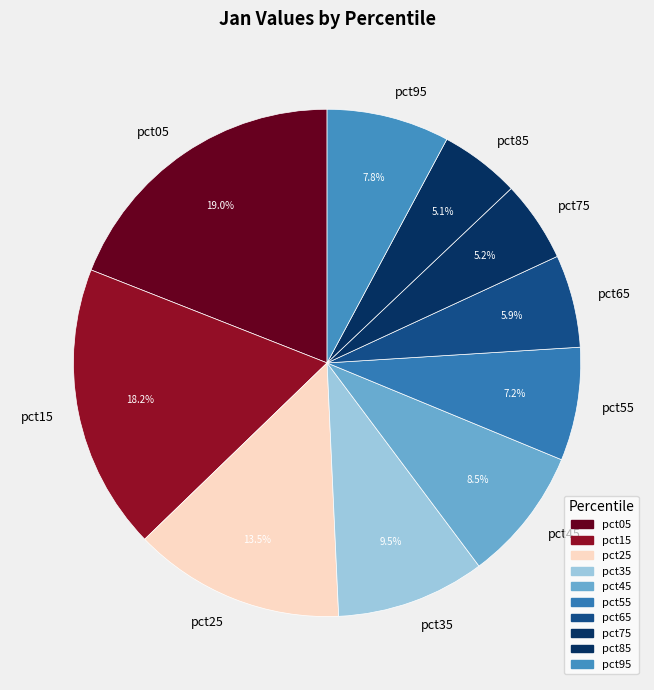

What percentage is the pct65 slice, to the nearest percent?

6%